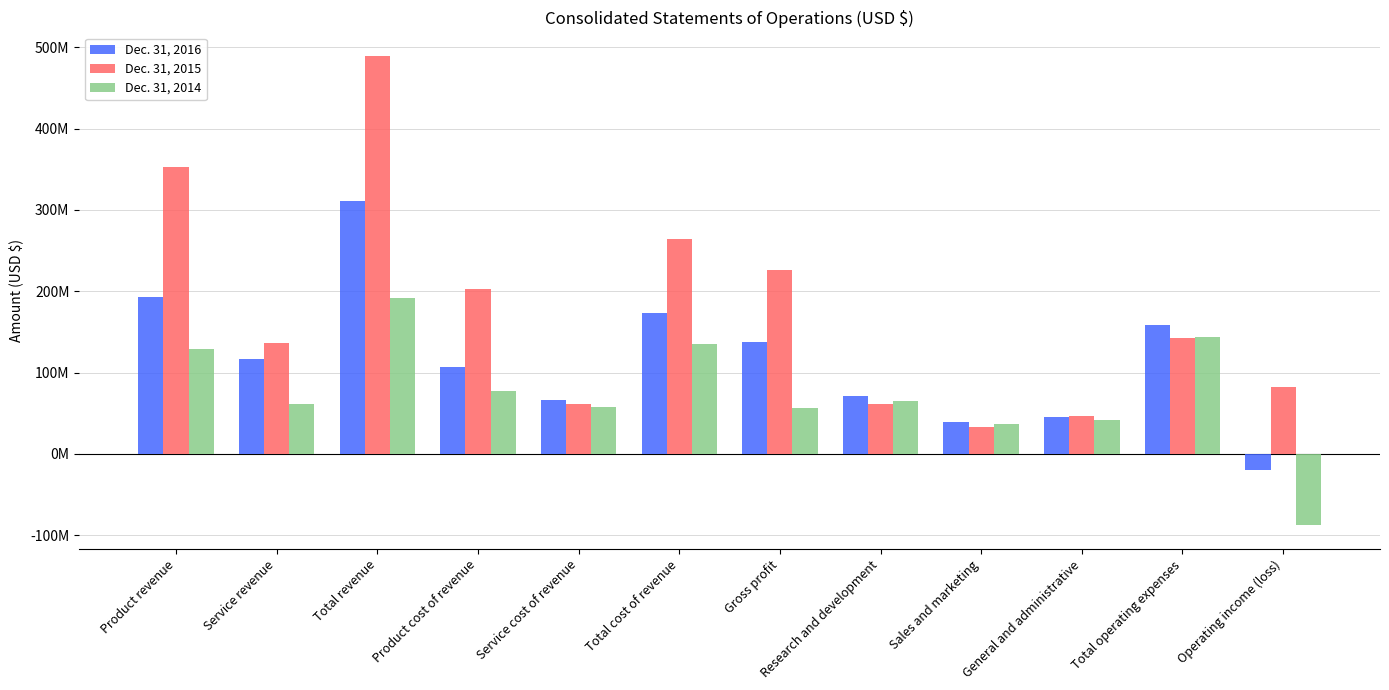

What are all the series names shown in the legend?

Dec. 31, 2016, Dec. 31, 2015, Dec. 31, 2014